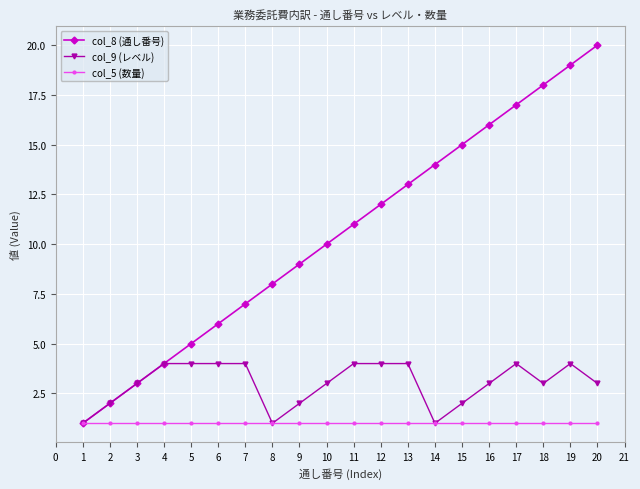

List the series in order of their peak value, lowest first.

col_5 (数量), col_9 (レベル), col_8 (通し番号)